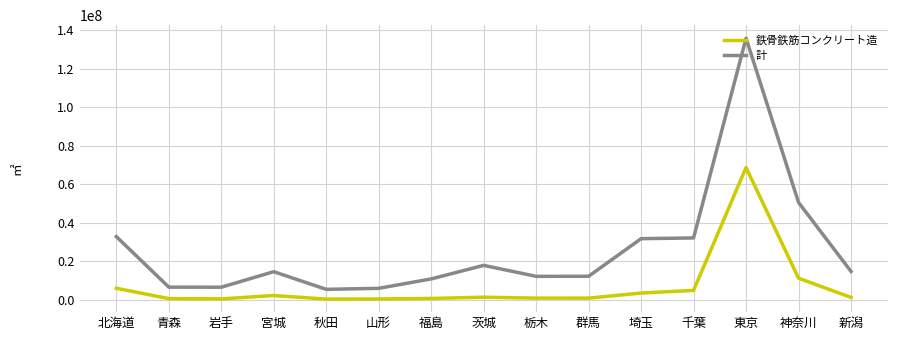

What is the total value across all series at 北海道?

39023380